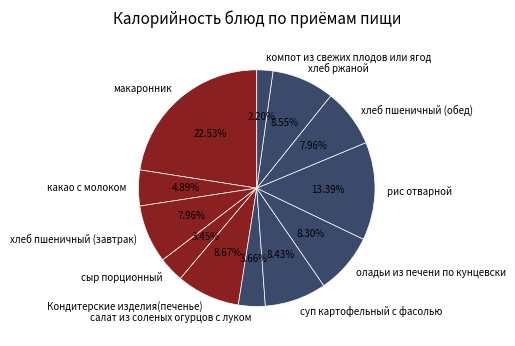

To the nearest percent, what is the difference between the рис отварной and хлеб пшеничный (обед) slice percentages?

5%